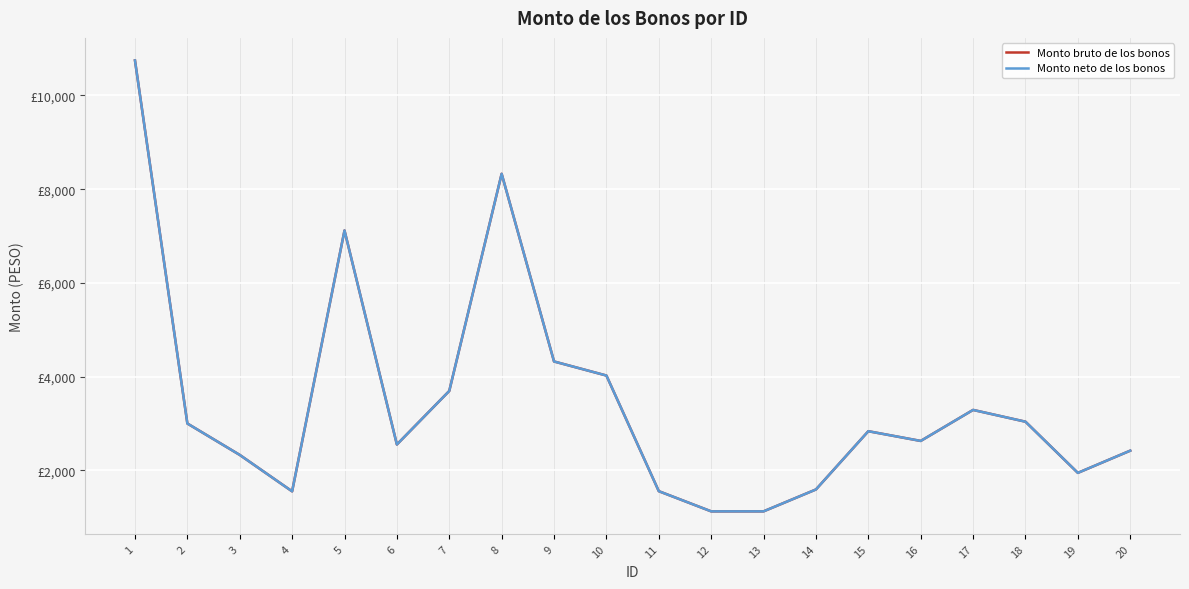

Where is the first local minimum for Monto bruto de los bonos?

4